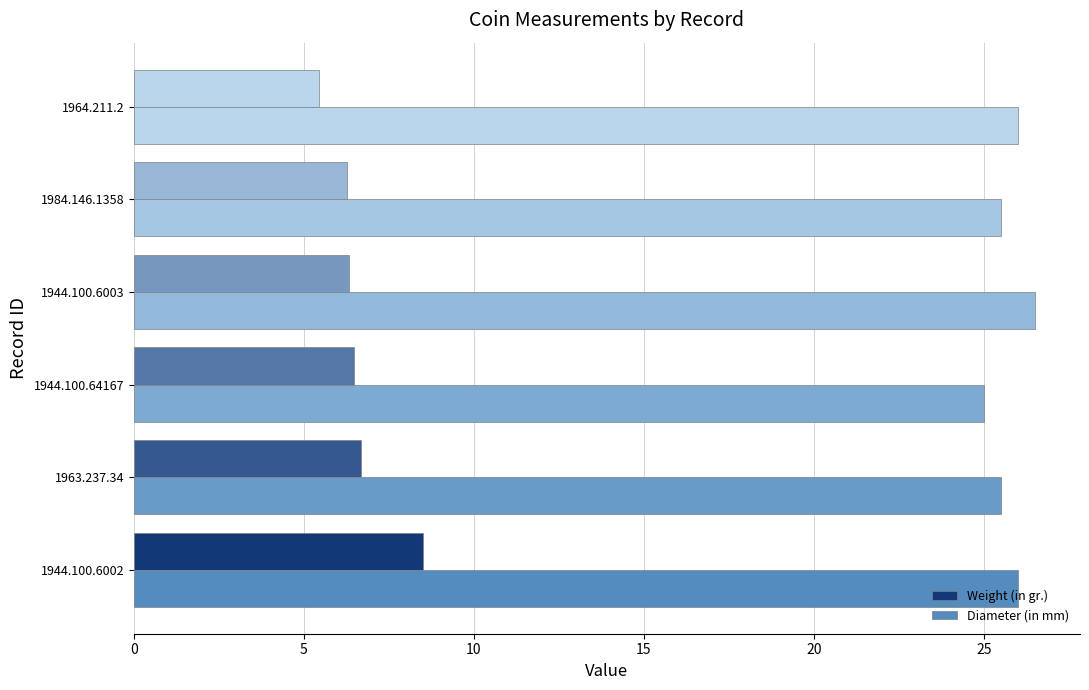

How many values in the Weight (in gr.) series are below 6?

1